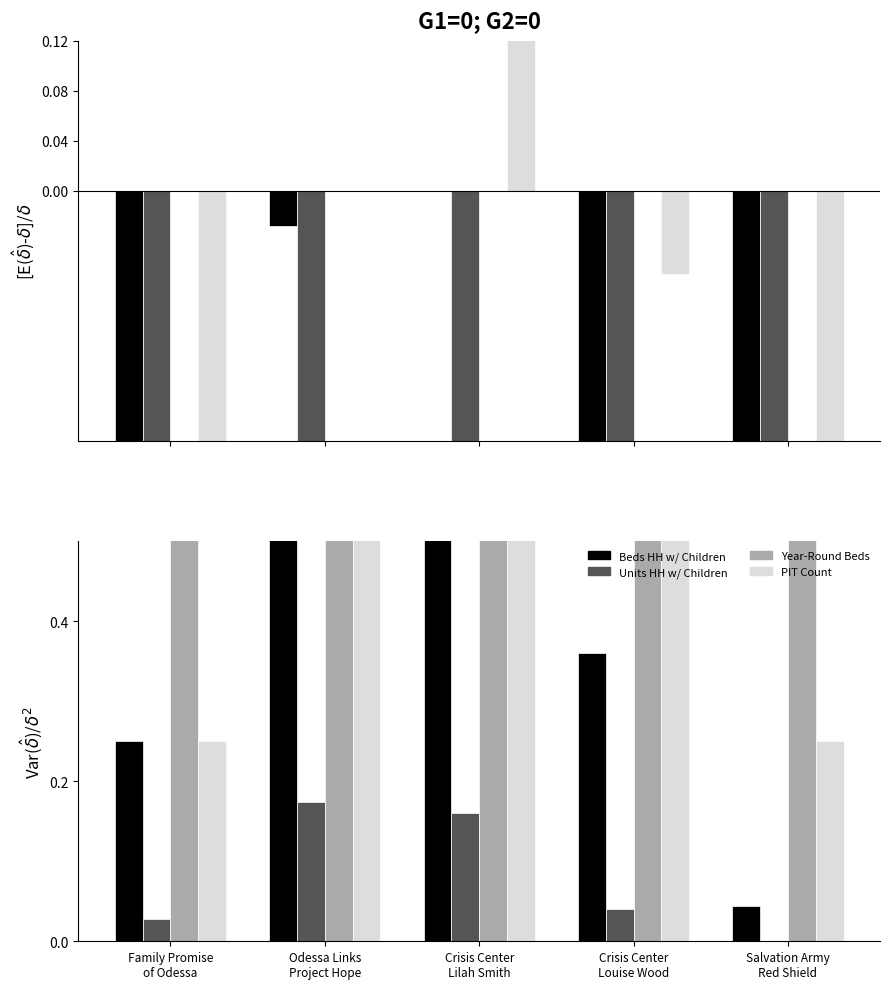

What is the total value across all series at Family Promise
of Odessa?

1.5